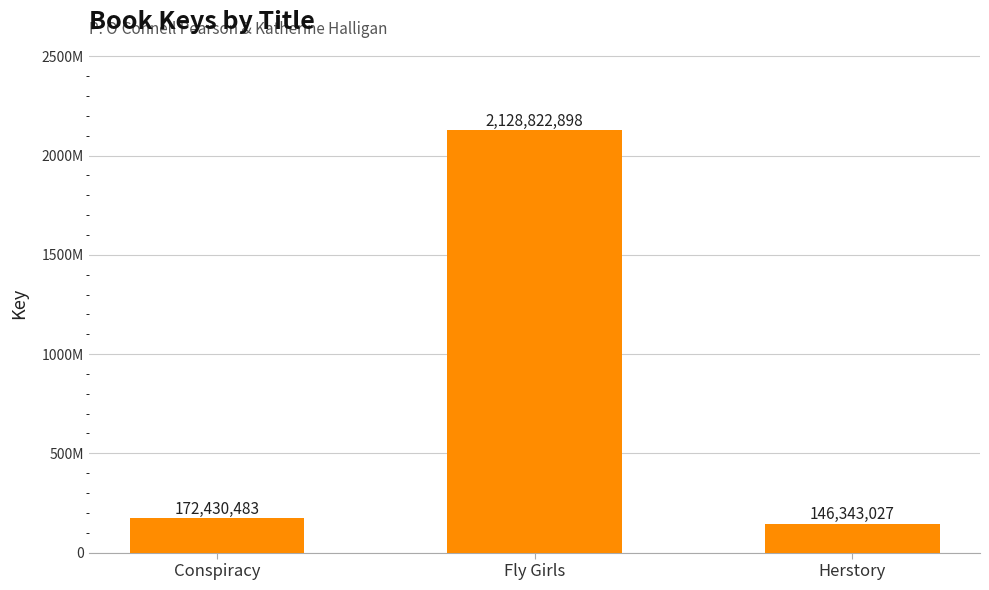

What value does the data have at Fly Girls?

2128822898